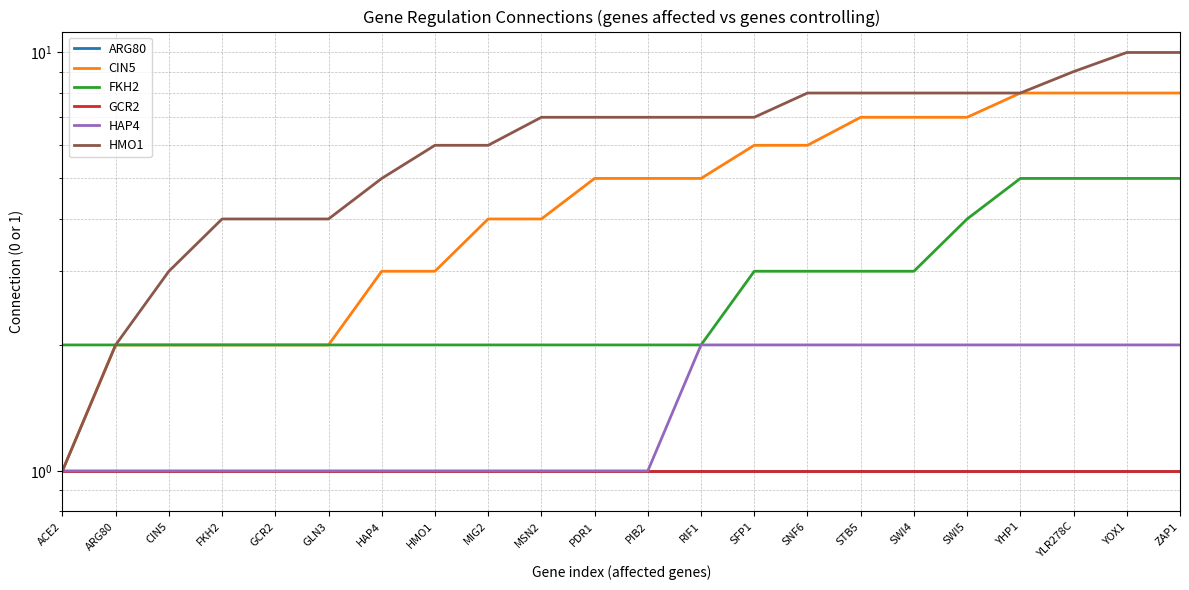

True or false: GCR2 and HAP4 intersect in this chart.

False